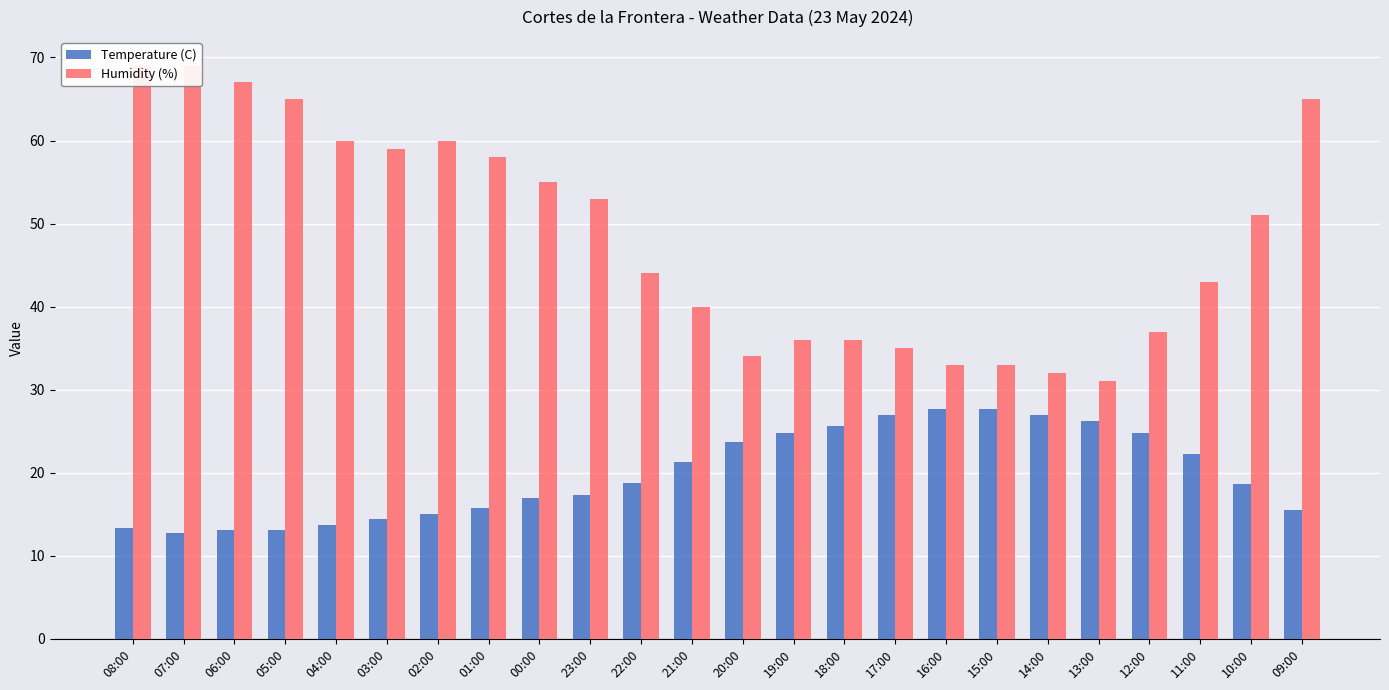

How many categories are shown in the chart?

24